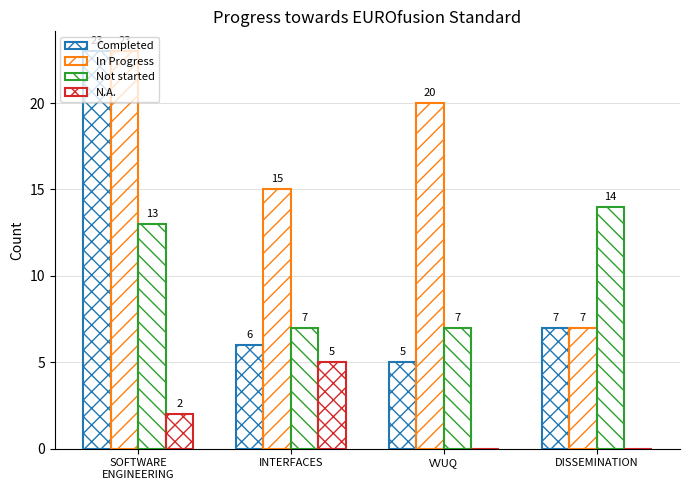

How many series are shown in this chart?

4